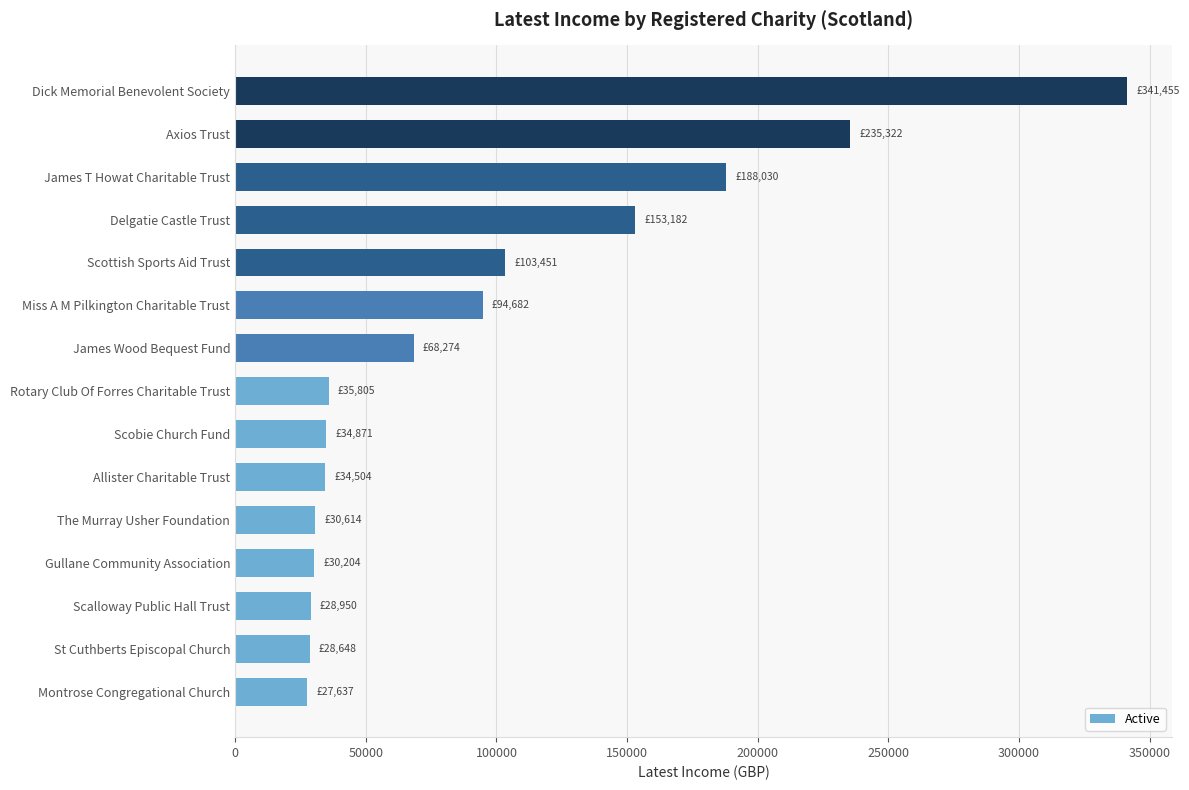

Which has a higher value, Scottish Sports Aid Trust or St Cuthberts Episcopal Church?

Scottish Sports Aid Trust